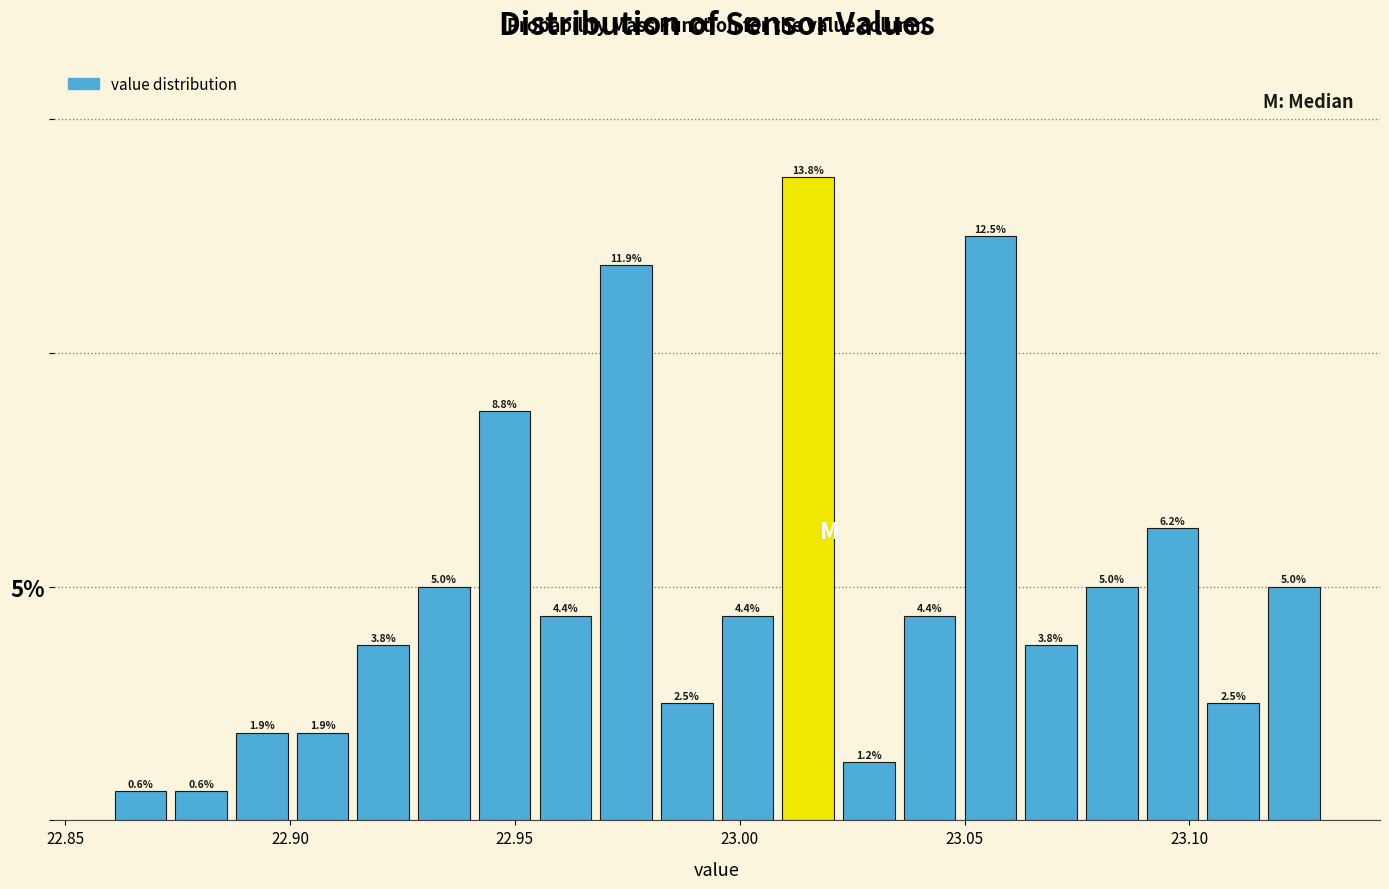

Read against the x-axis, roughly where is the centre of the tallest bar?

23.015